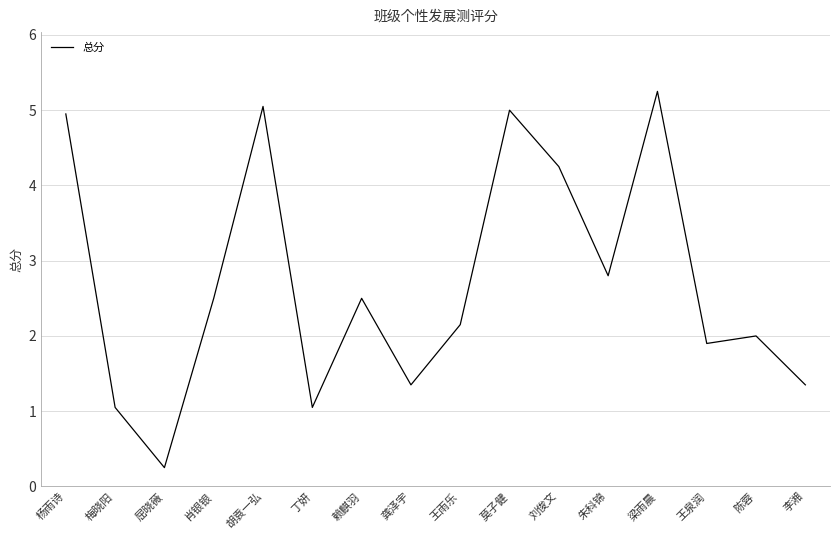

True or false: the data shows 2.8 at 朱科锦.

True